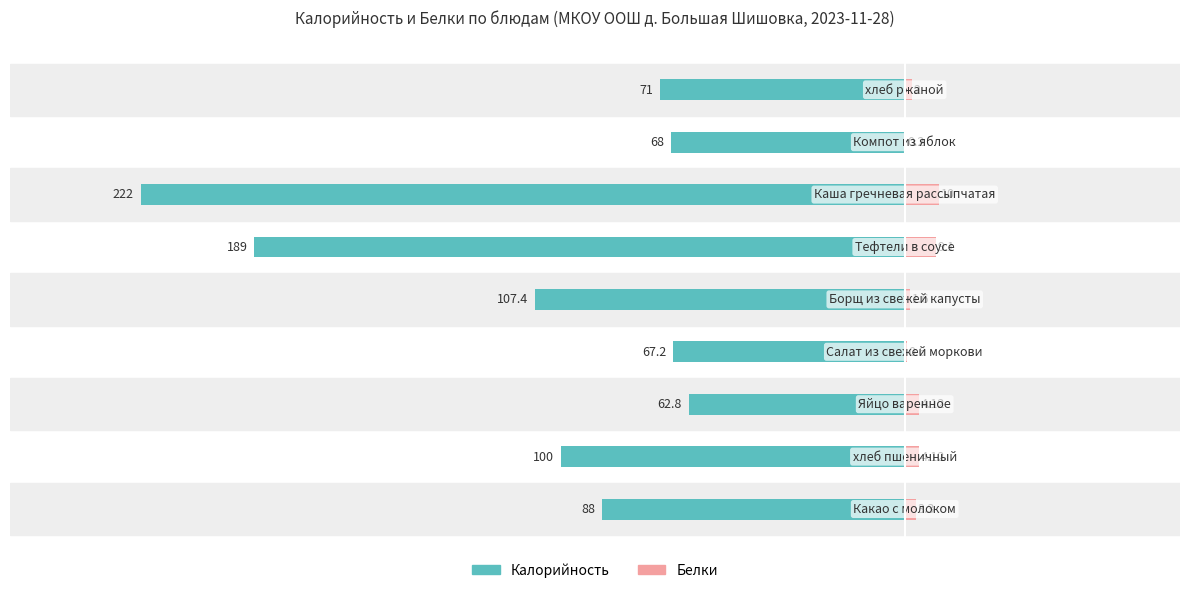

The value of Калорийность at 7 is -68.0. True or false?

True